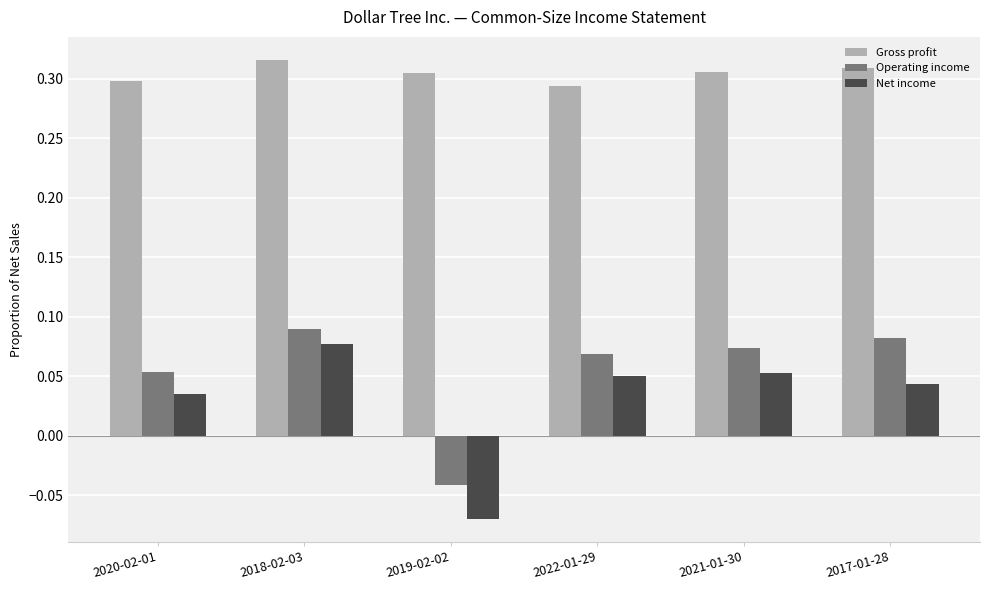

Where does the Operating income series first go above 0?

2020-02-01